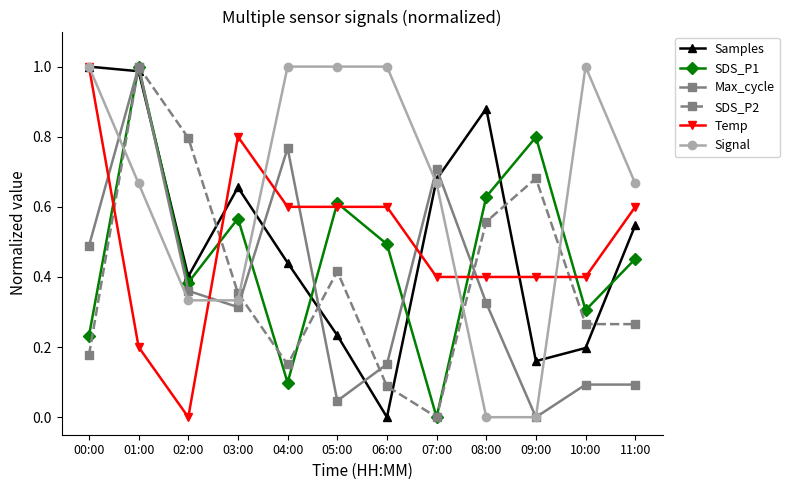

Where is the first local maximum for SDS_P2?

01:00